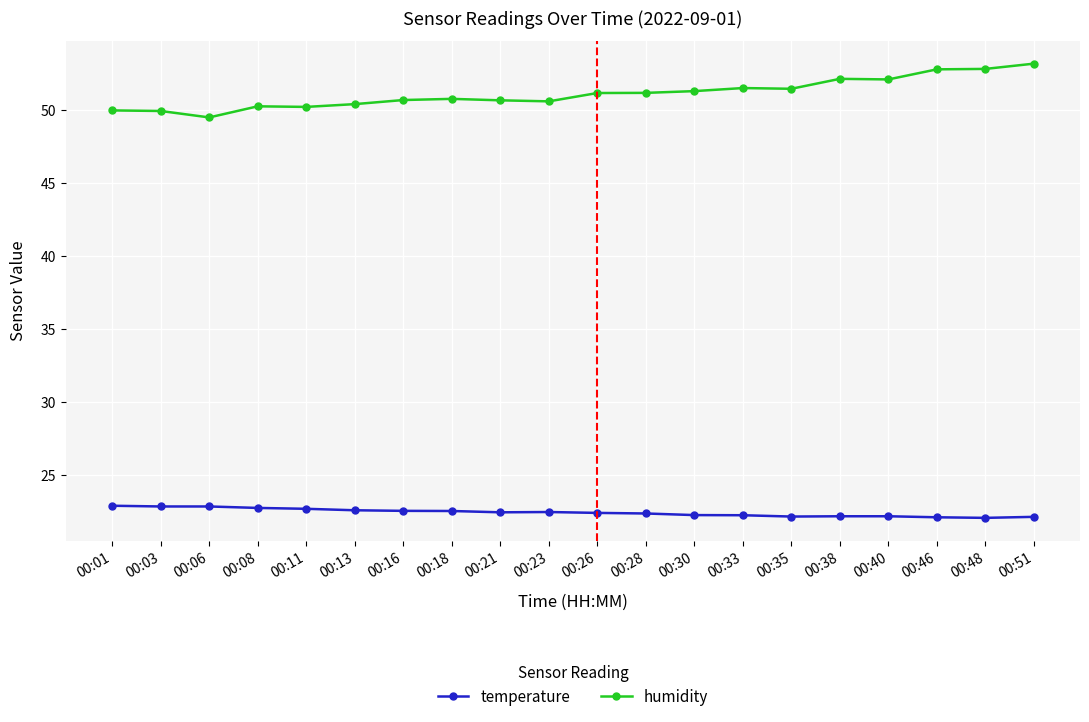

What is the value of the humidity point at the 20th from the left?

53.2